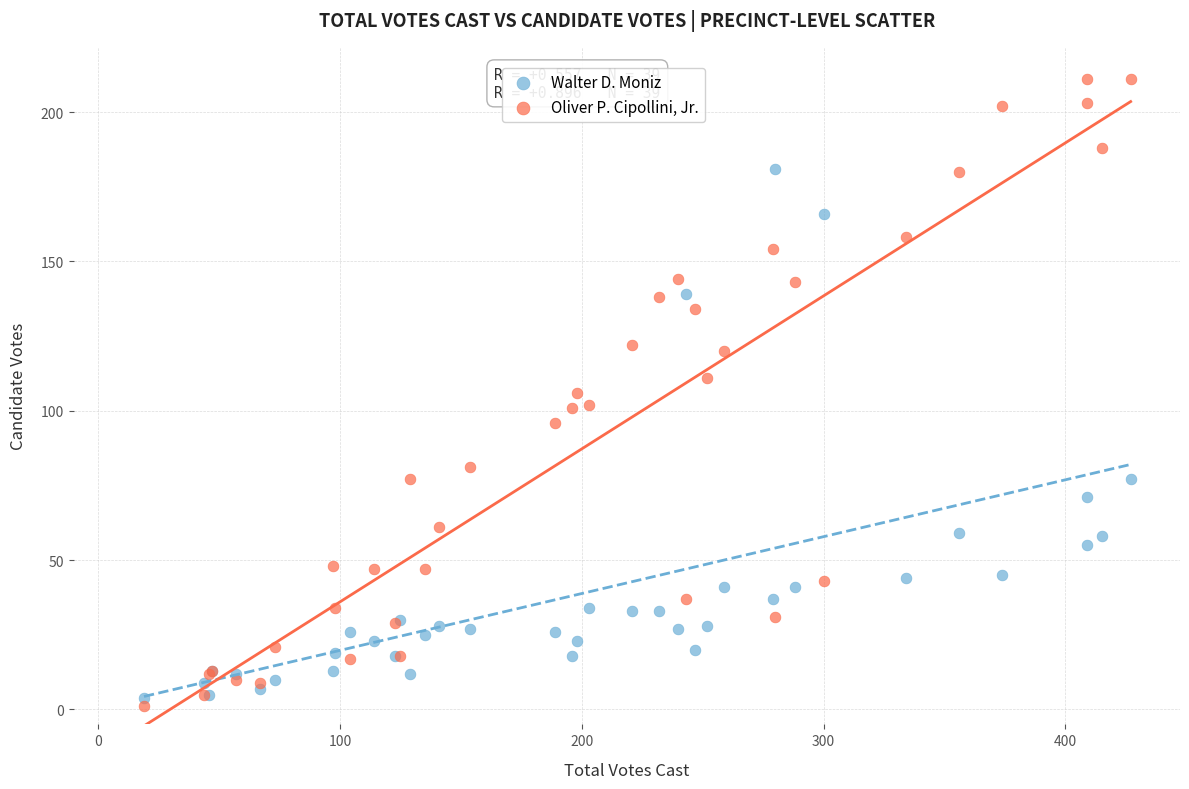

In the Walter D. Moniz series, what Y value is closest to 92?

77